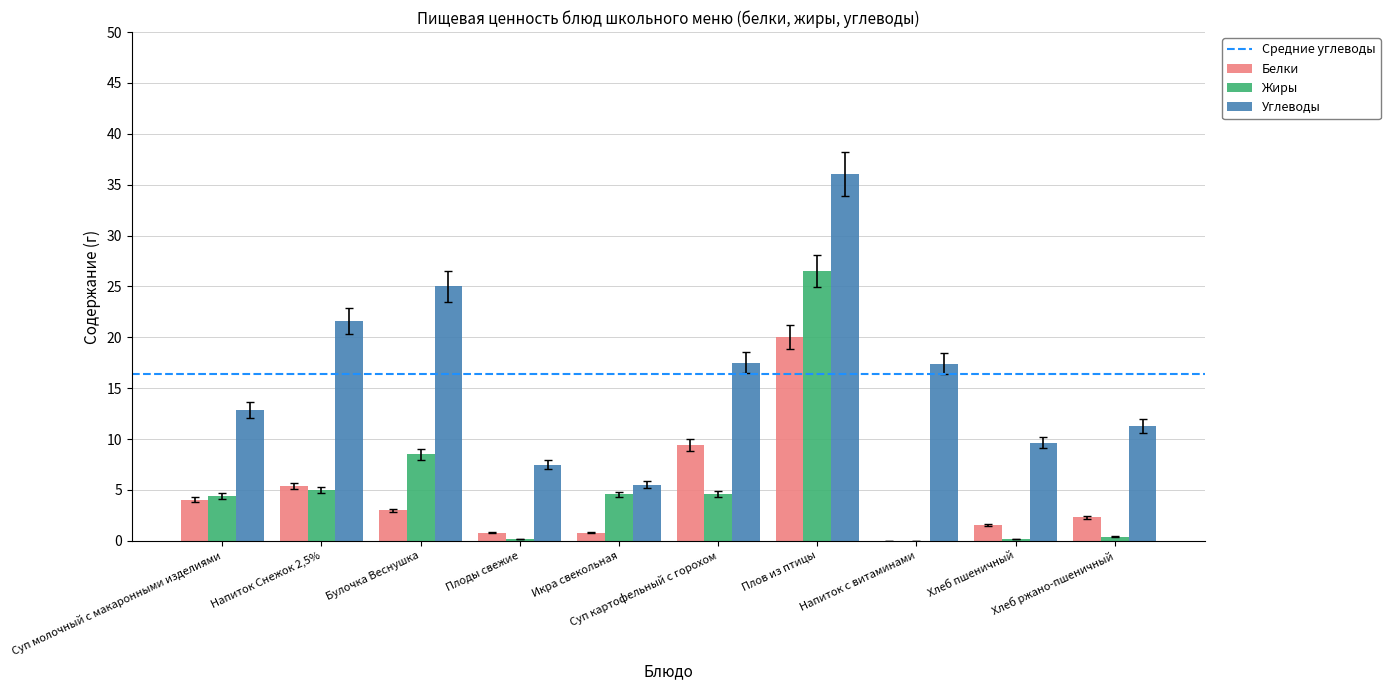

What is the approximate value of Жиры at Суп молочный с макаронными изделиями?

4.4